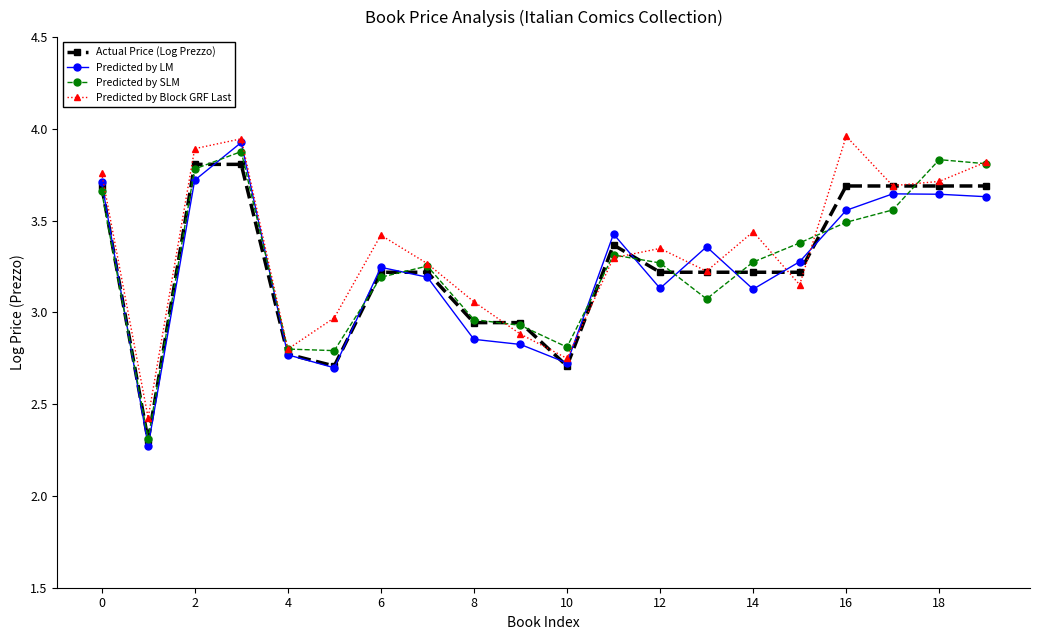

What is the sum of all Predicted by Block GRF Last values?

66.8